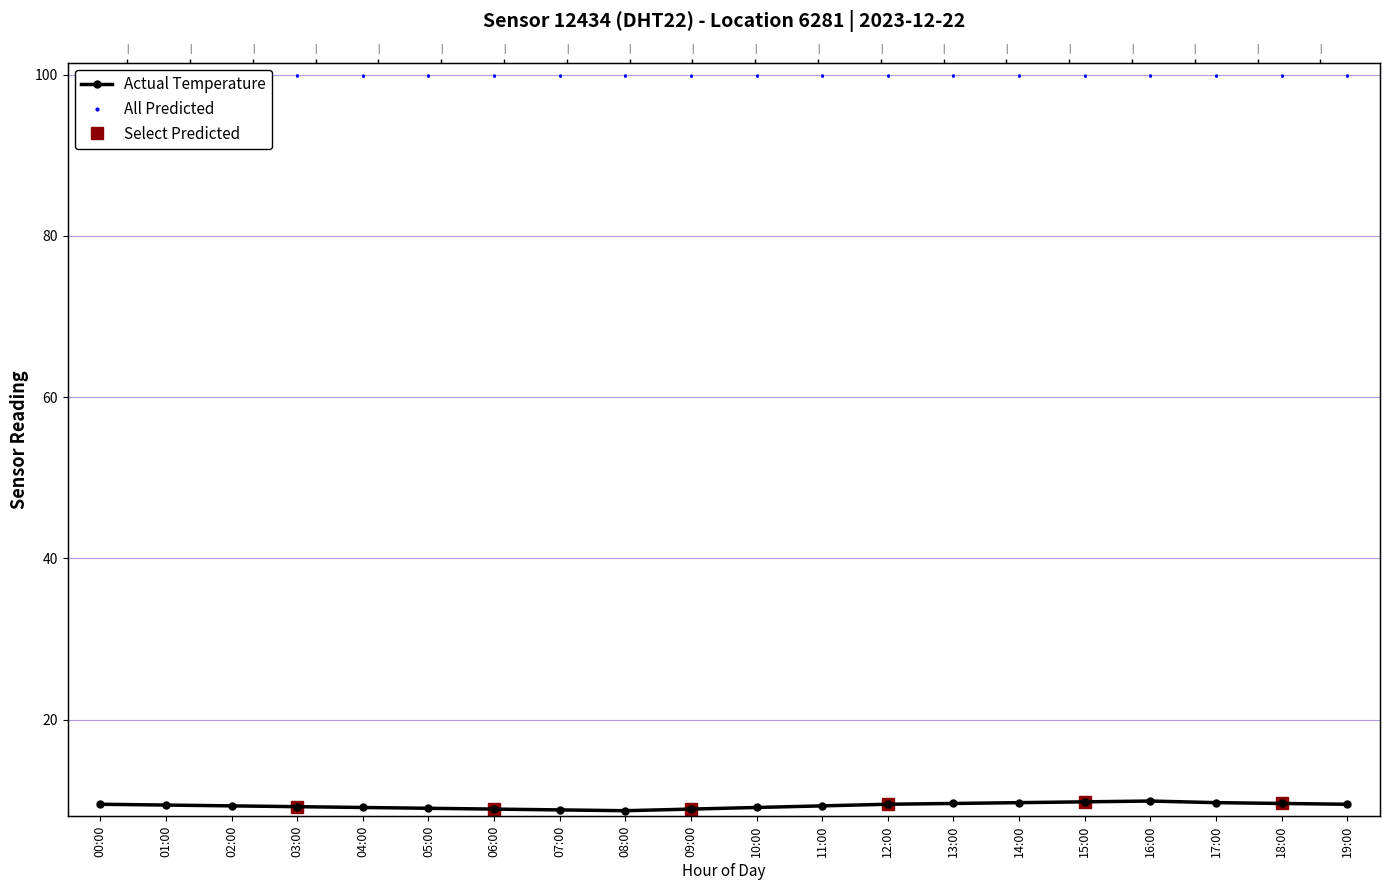

Where does the data first go above 9?

00:00